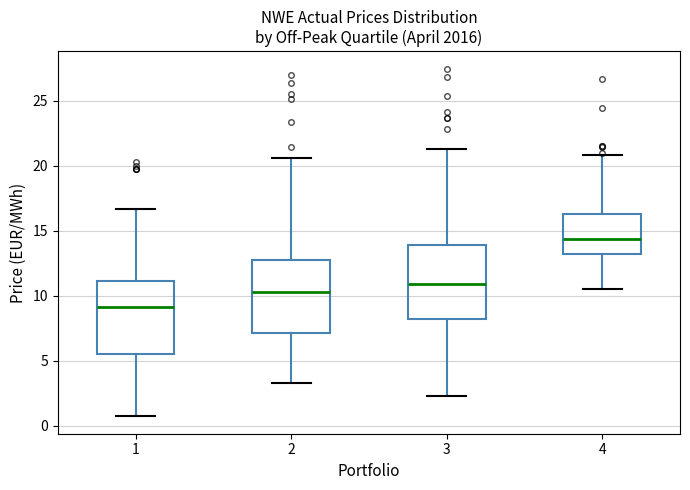

Which box has the highest median line?

4